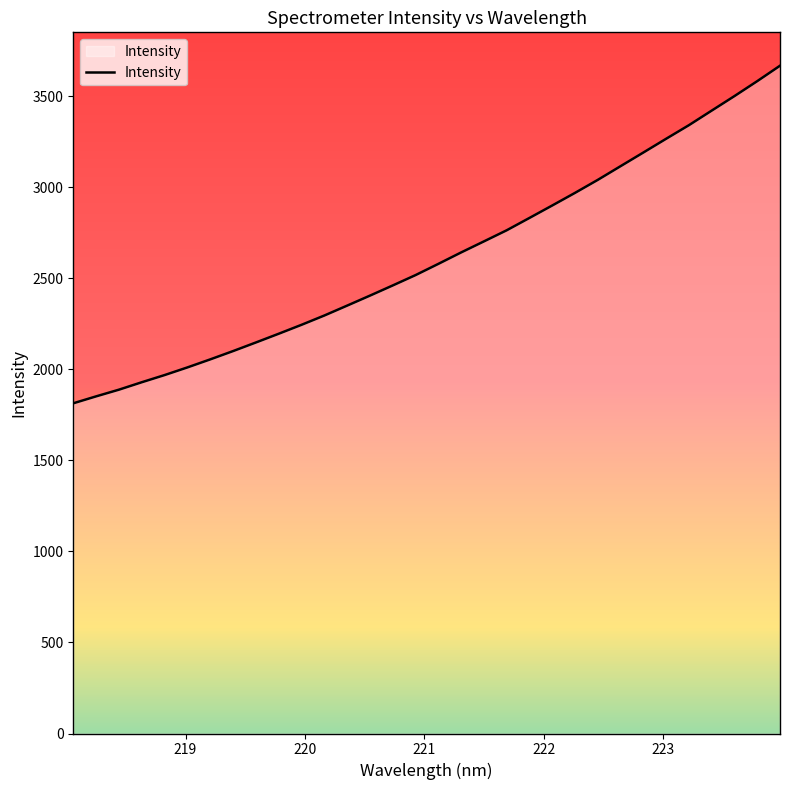

Does the chart have visible grid lines?

No